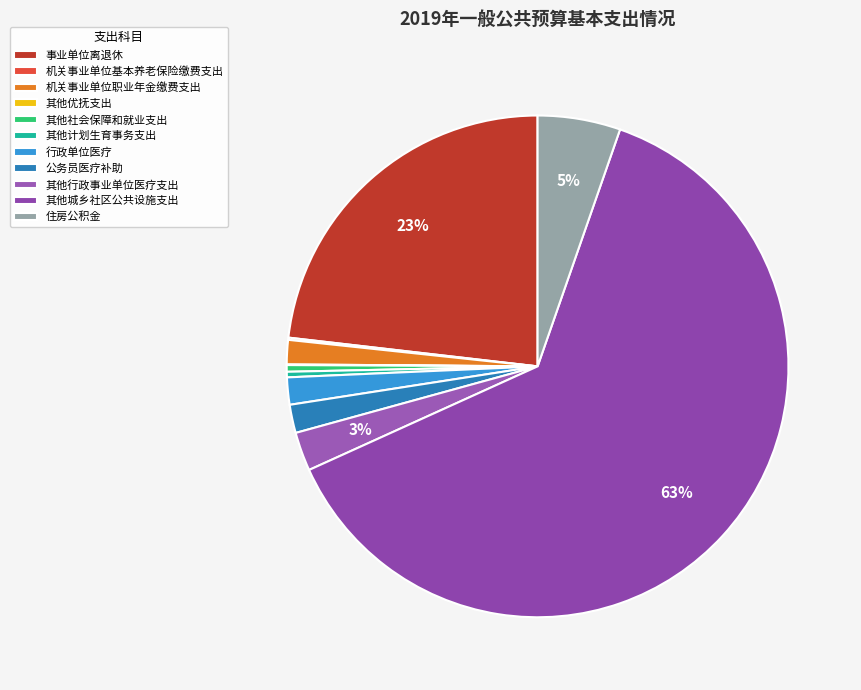

Combined, do 其他优抚支出 and 行政单位医疗 account for over 50%?

No